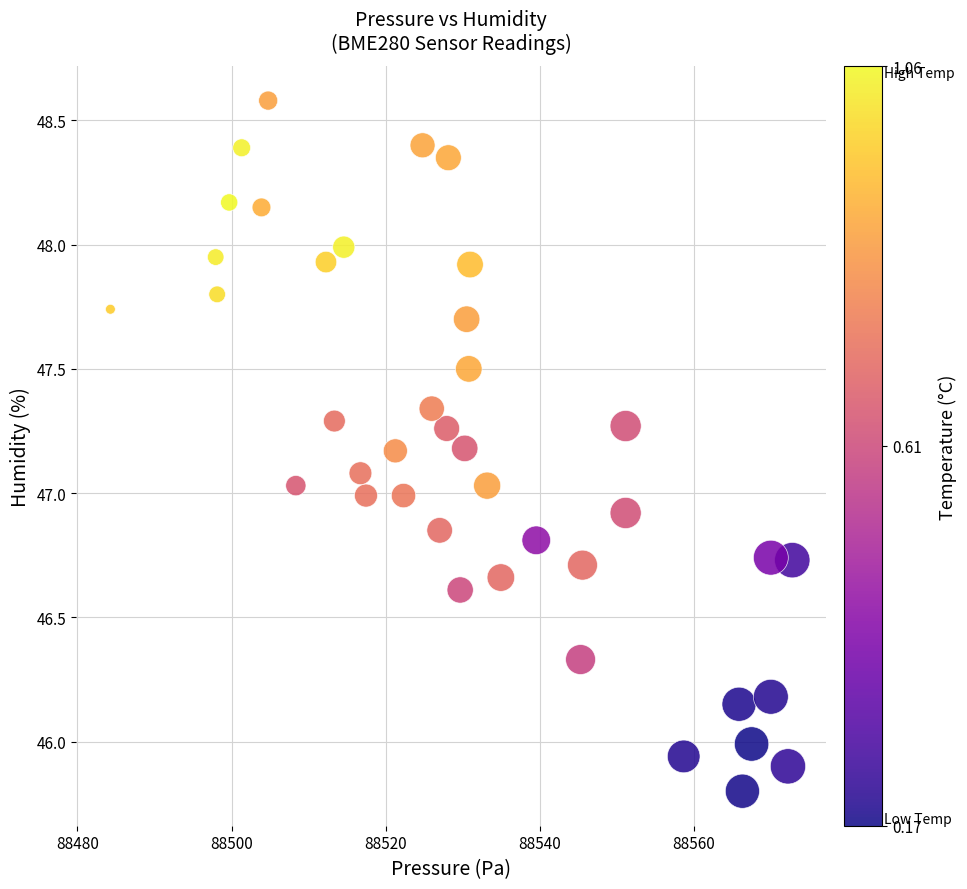

What is the range of Y values (max minus min)?

2.8